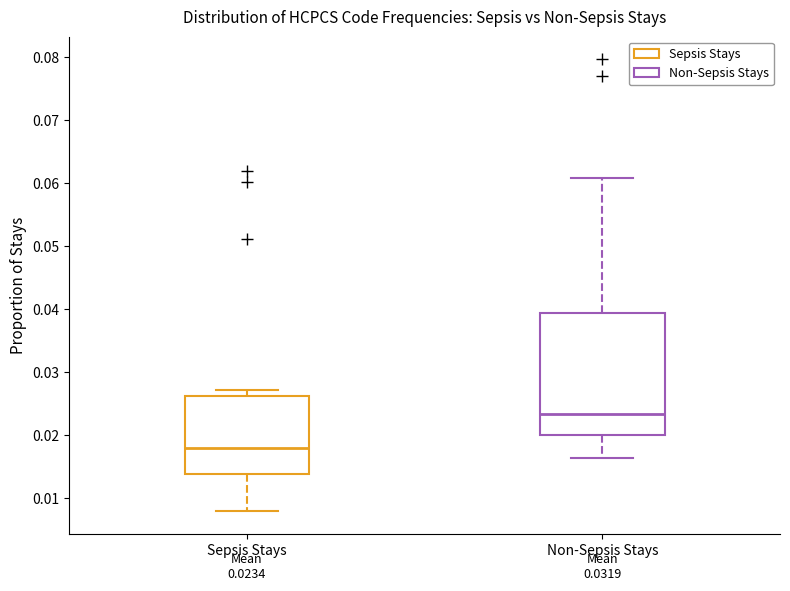

Which box has the lowest median line?

Sepsis Stays